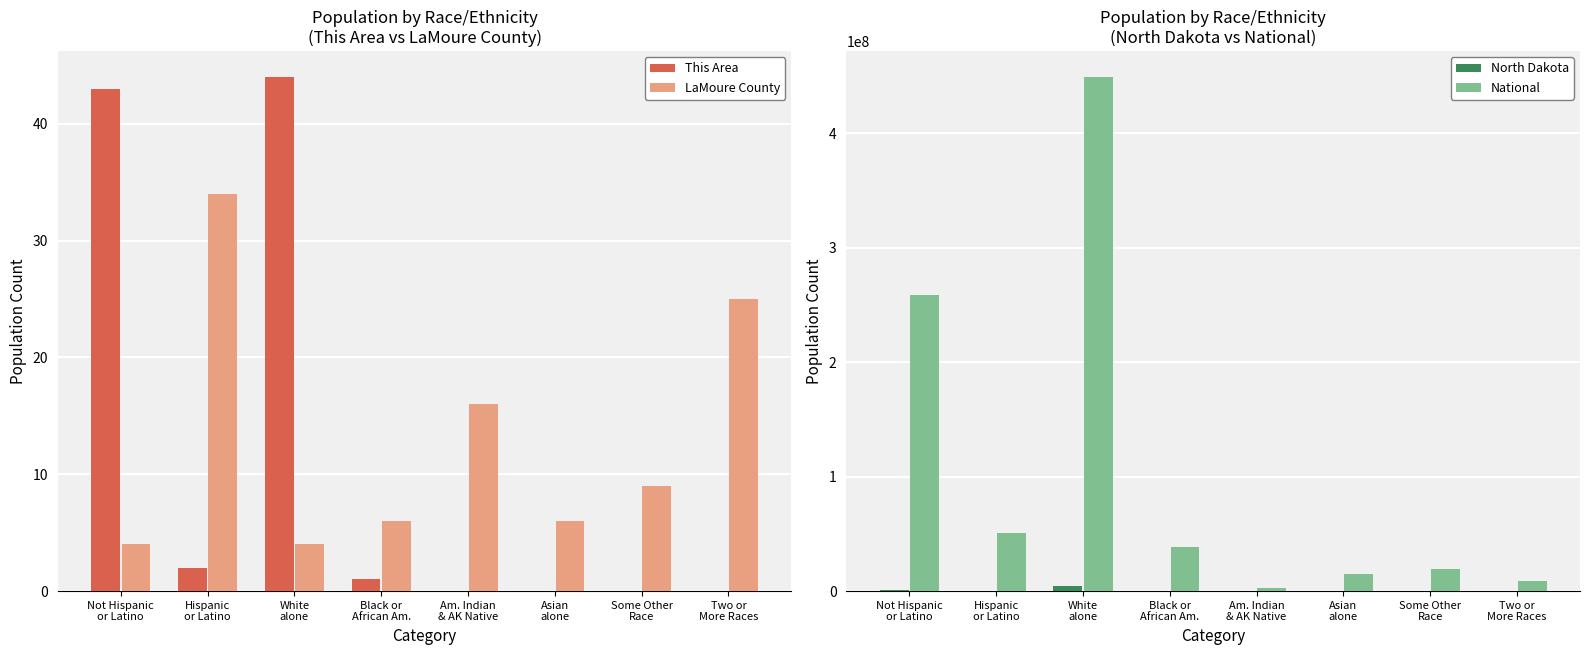

Reading left to right, extract all data points from this chart.

This Area: Not Hispanic
or Latino=43	Hispanic
or Latino=2	White
alone=44	Black or
African Am.=1	Am. Indian
& AK Native=0	Asian
alone=0	Some Other
Race=0	Two or
More Races=0
LaMoure County: Not Hispanic
or Latino=4	Hispanic
or Latino=34	White
alone=4	Black or
African Am.=6	Am. Indian
& AK Native=16	Asian
alone=6	Some Other
Race=9	Two or
More Races=25
North Dakota: Not Hispanic
or Latino=659124	Hispanic
or Latino=13467	White
alone=4077605	Black or
African Am.=7960	Am. Indian
& AK Native=36591	Asian
alone=6909	Some Other
Race=3509	Two or
More Races=11853
National: Not Hispanic
or Latino=258267944	Hispanic
or Latino=50477594	White
alone=449223553	Black or
African Am.=38929319	Am. Indian
& AK Native=2932248	Asian
alone=14674252	Some Other
Race=19107368	Two or
More Races=9009073